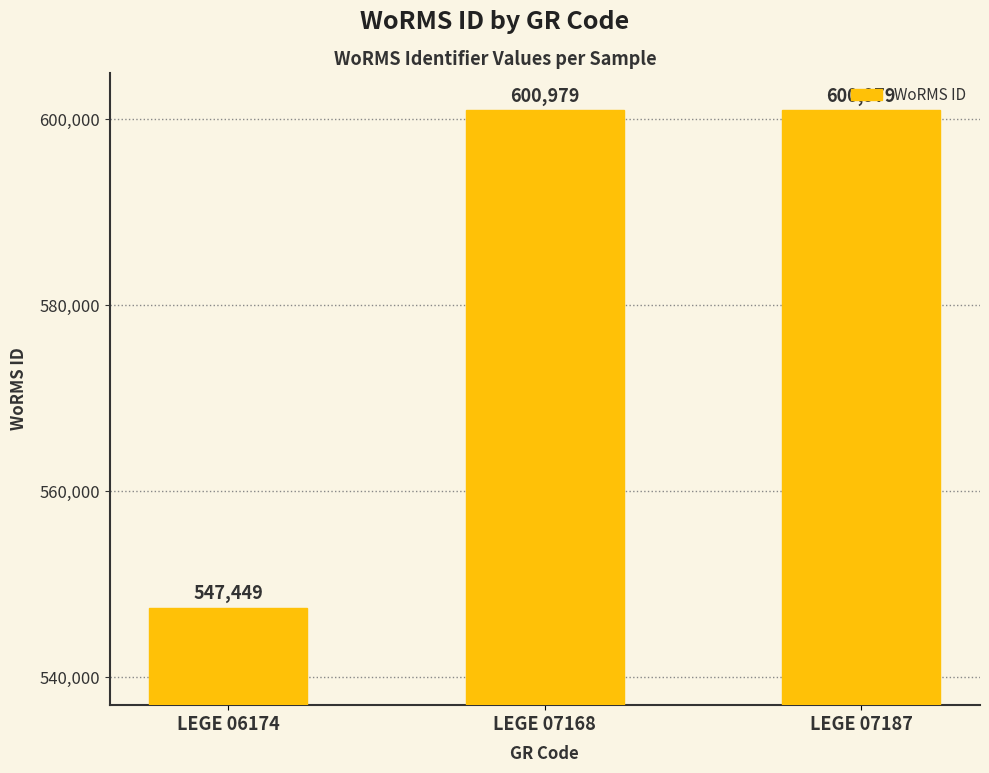

True or false: the data shows 600979 at LEGE 07168.

True